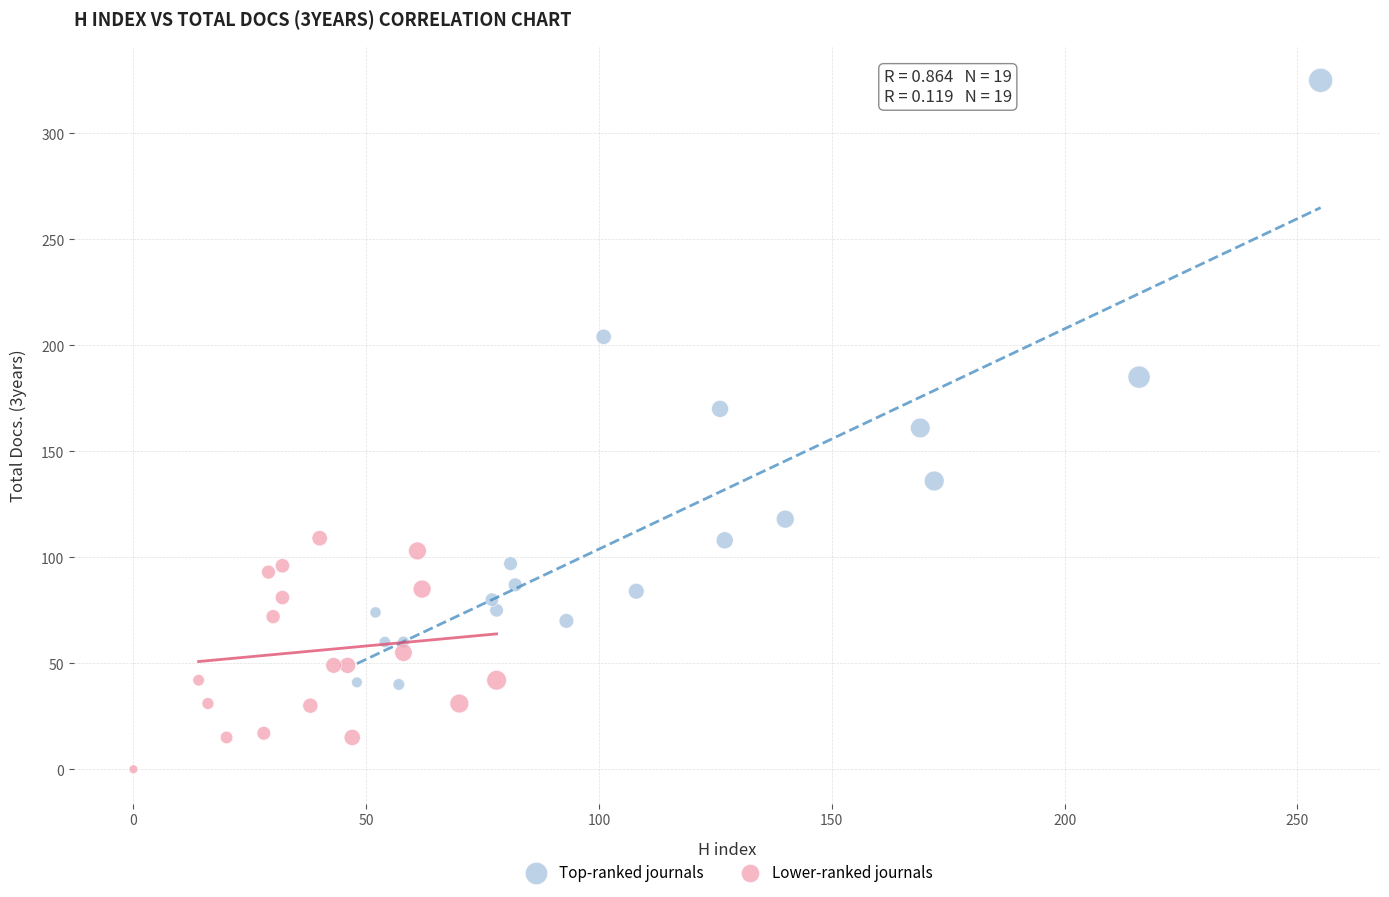

Which series contains the highest Y value?

Top-ranked journals